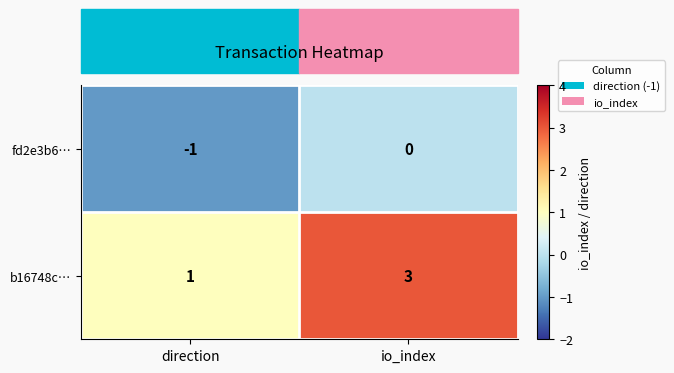

At how many categories does at least one series exceed 2?

1